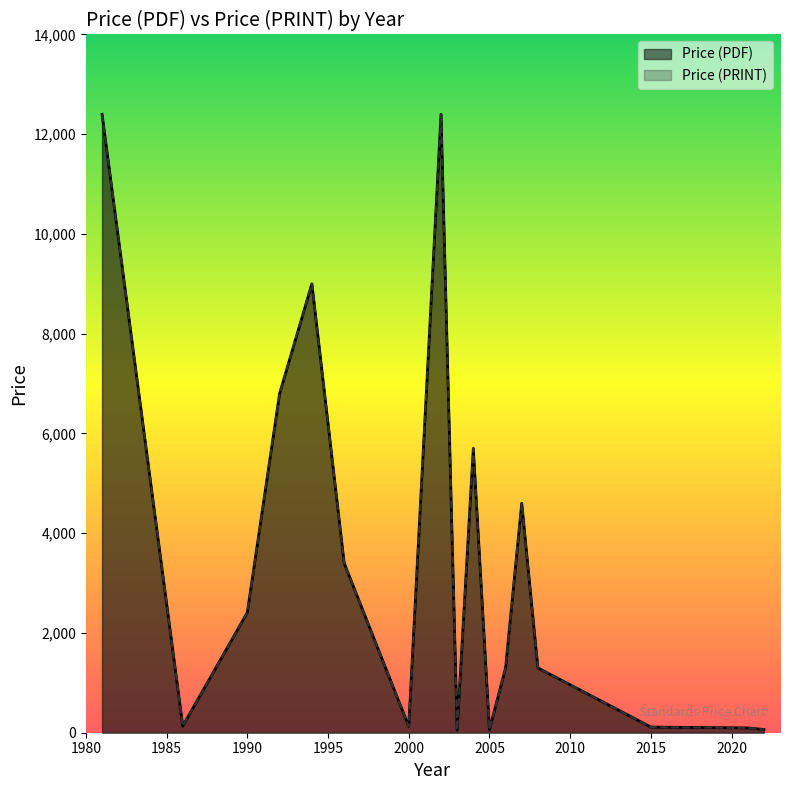

The value of Price (PDF) at 2000 is 44.5. True or false?

False